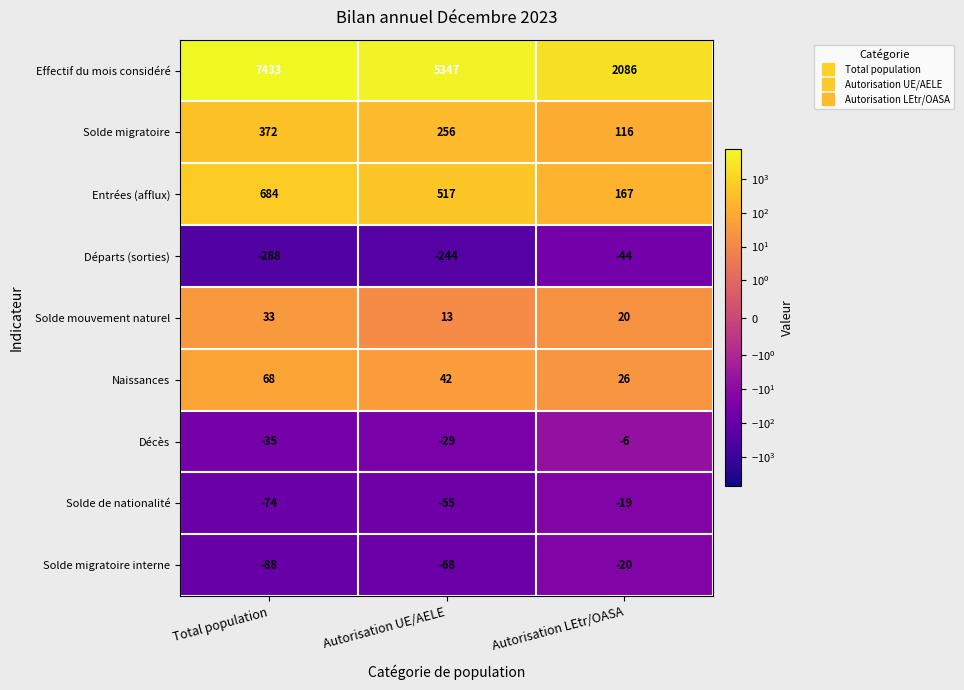

Between Total population and Autorisation LEtr/OASA, which series saw the biggest shift?

Effectif du mois considéré